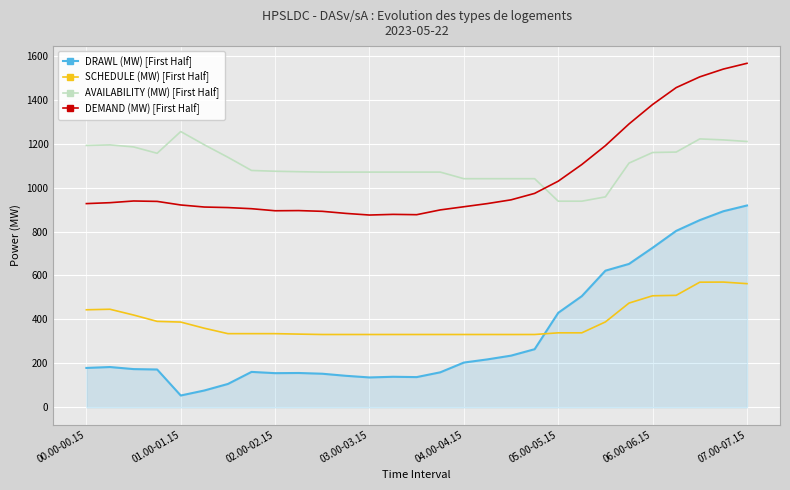

How many times do SCHEDULE (MW) [First Half] and DRAWL (MW) [First Half] cross each other?

1